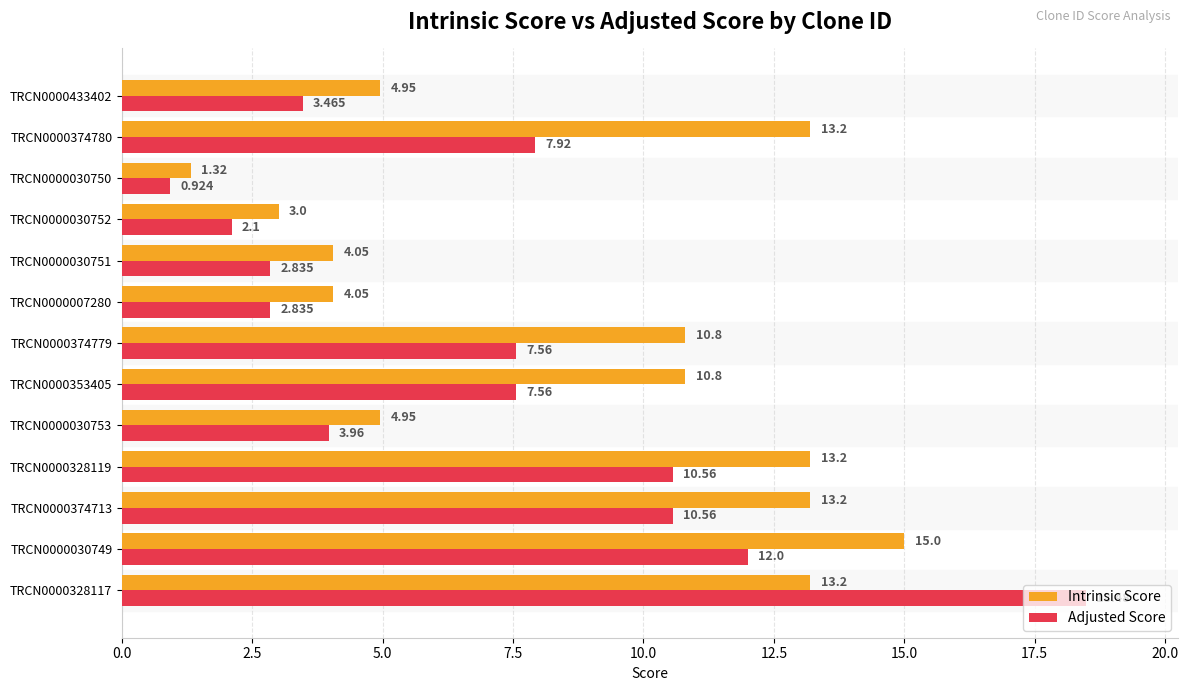

Is the value of Intrinsic Score at TRCN0000433402 greater than the value of Adjusted Score at TRCN0000328119?

No